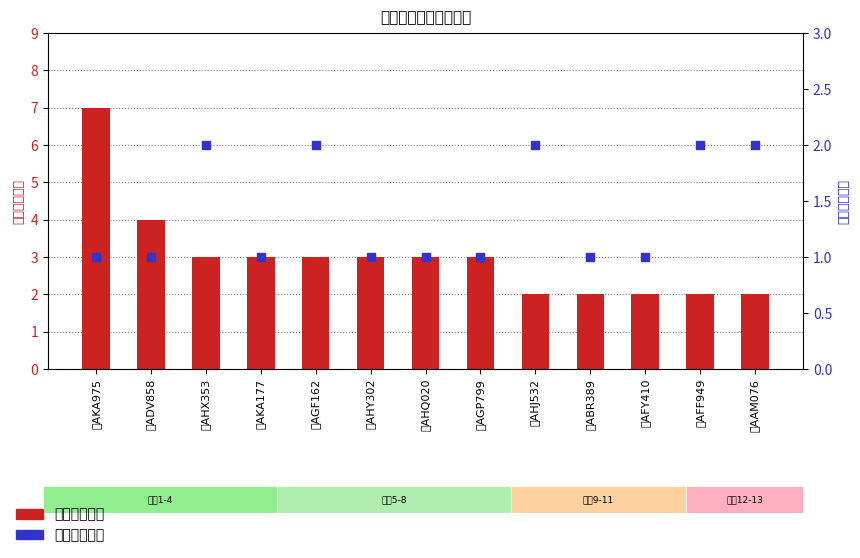

At which category is the sum across all series the highest?

粤AKA975